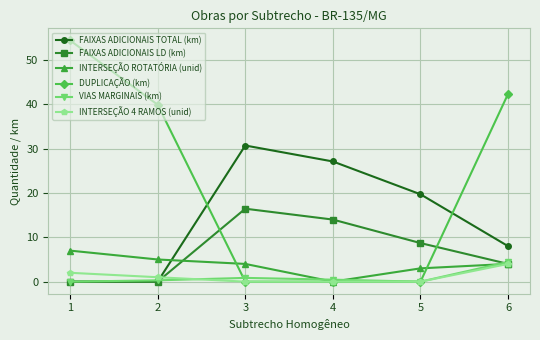

Where does the INTERSEÇÃO ROTATÓRIA (unid) series first go above 4?

1